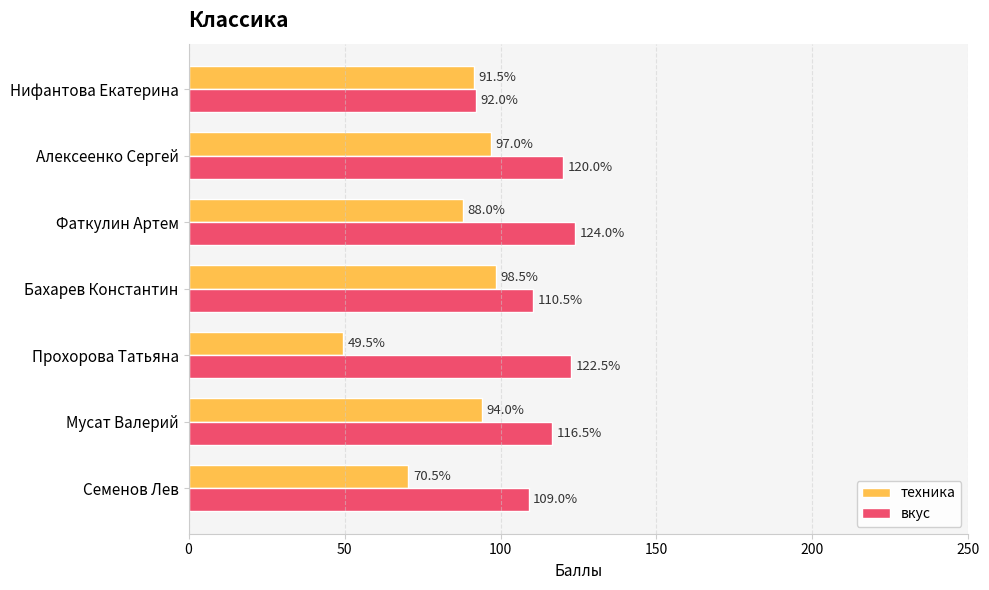

What is the average value of the техника series?

84.1